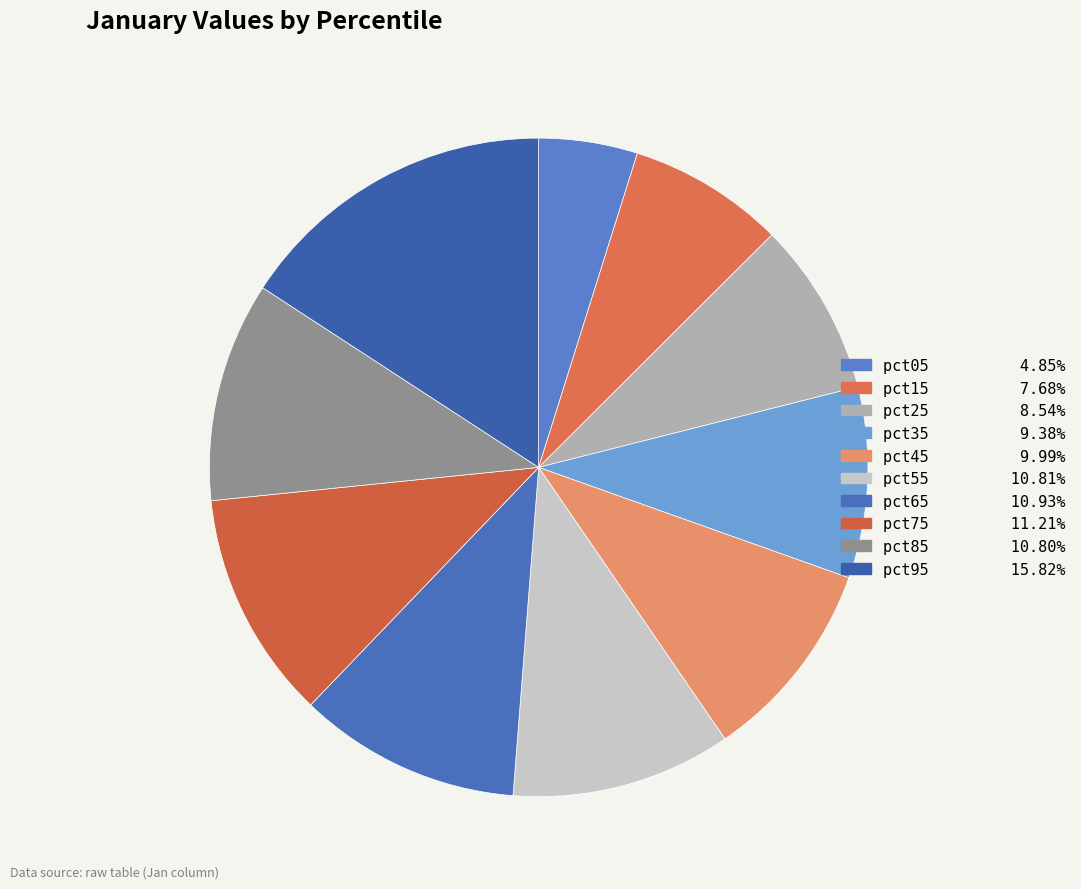

Combined, do pct35 and pct05 account for over 50%?

No